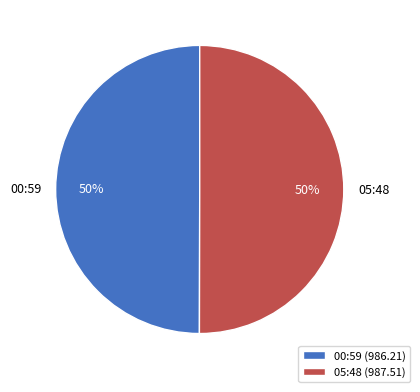

The 05:48 slice represents 37% of the pie. True or false?

False